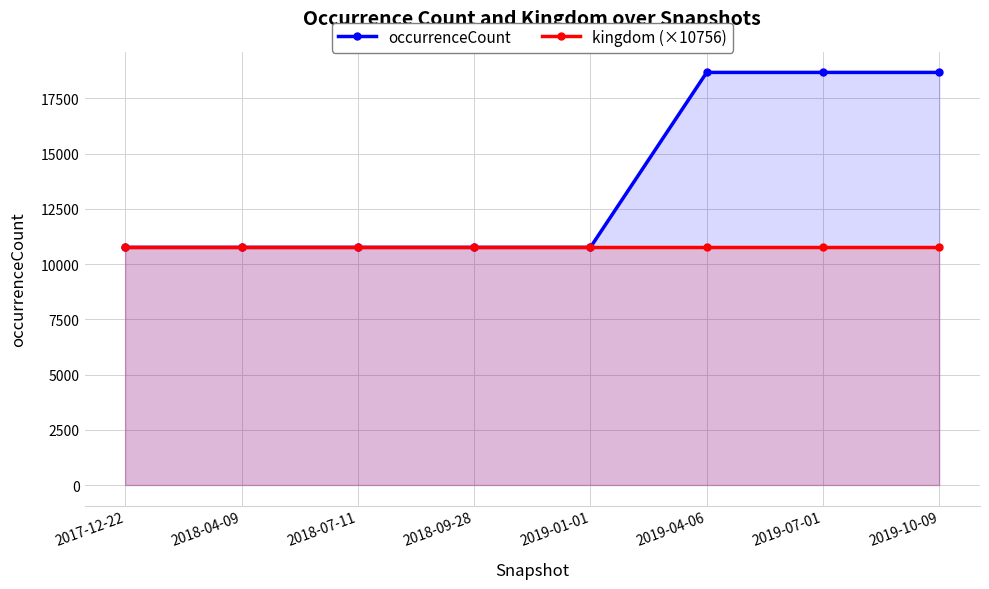

What position from the right is 2019-04-06?

3